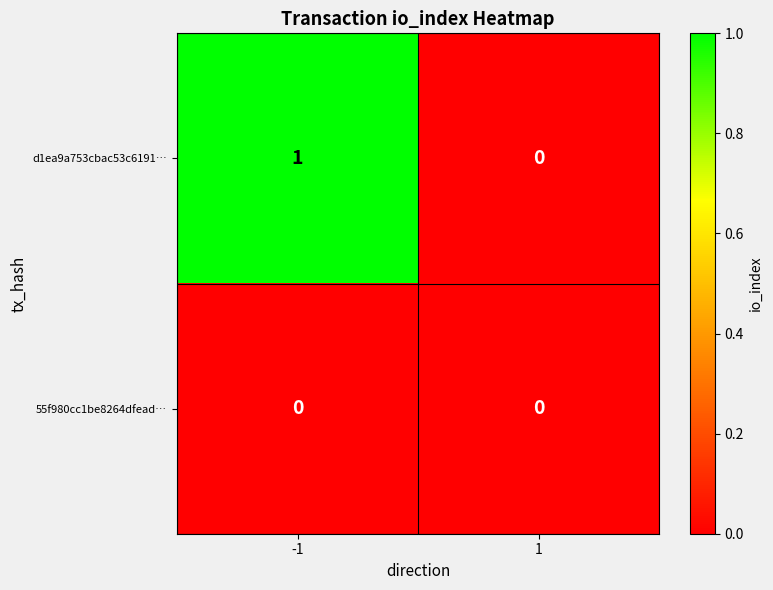

The value of d1ea9a753cbac53c6191… at -1 is 2. True or false?

False